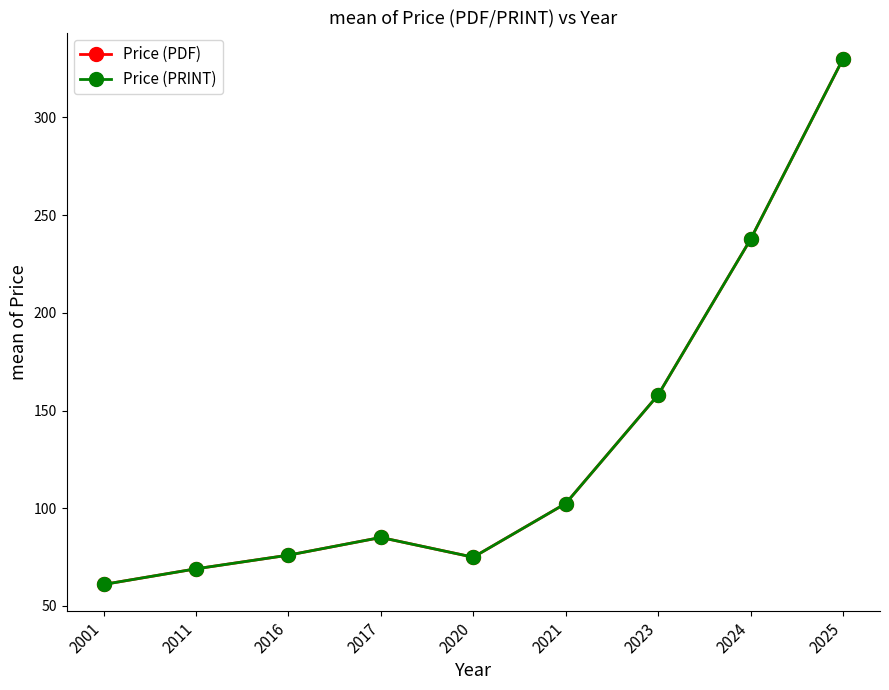

True or false: Price (PDF) and Price (PRINT) intersect in this chart.

False